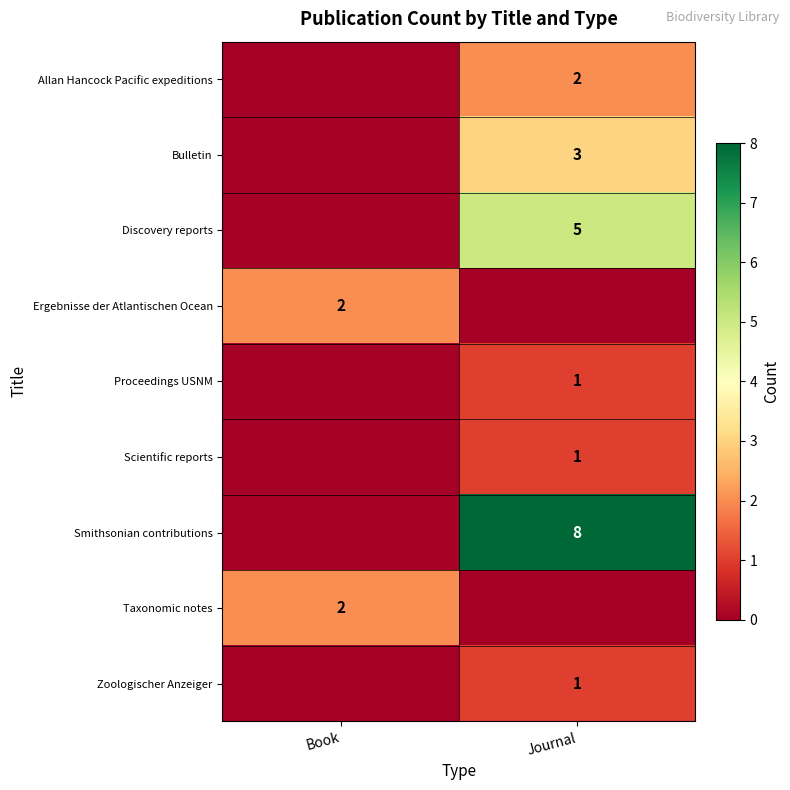

The Allan Hancock Pacific expeditions series shows 3 at Journal. True or false?

False